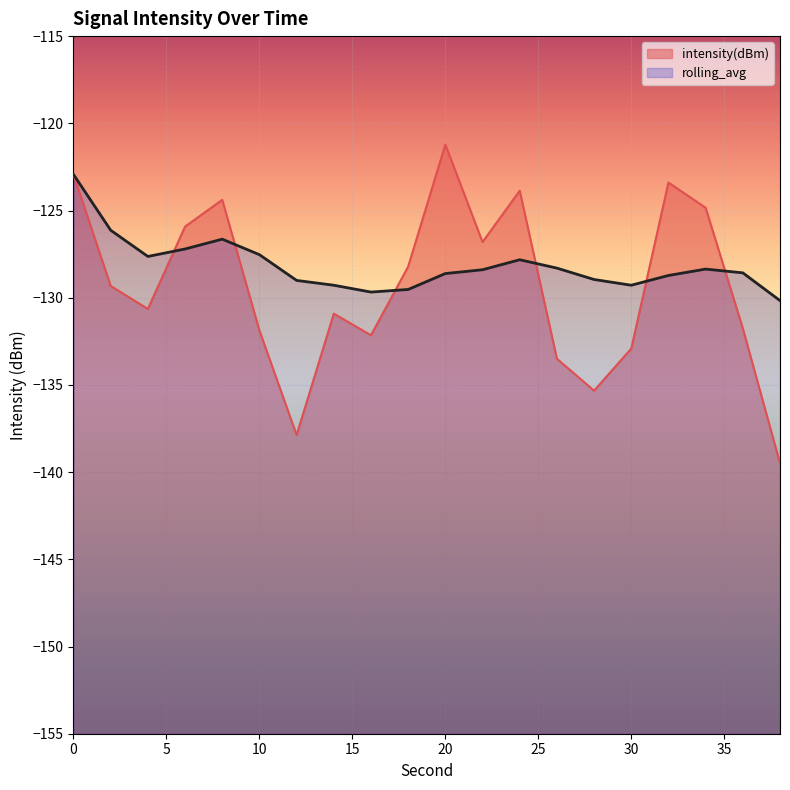

How many lines are shown in the chart?

2